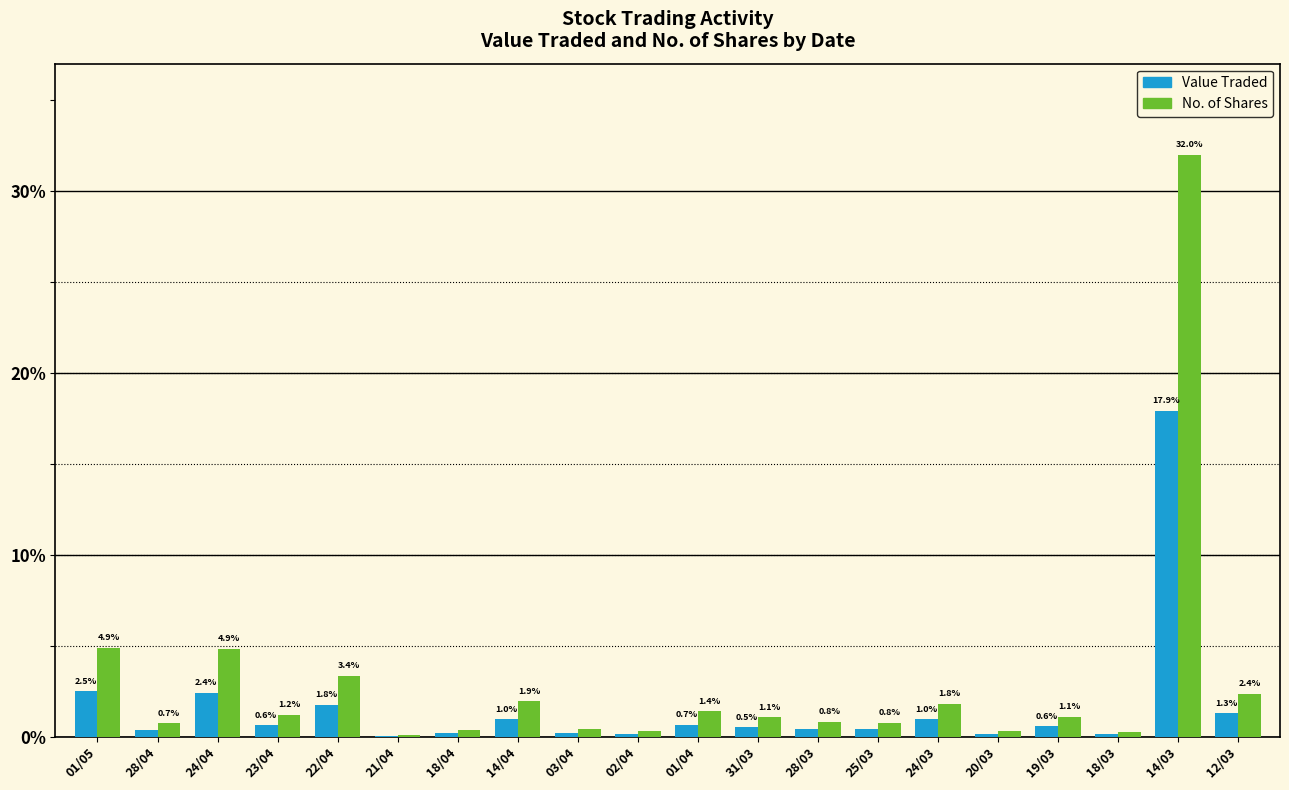

Are the bars horizontal?

No